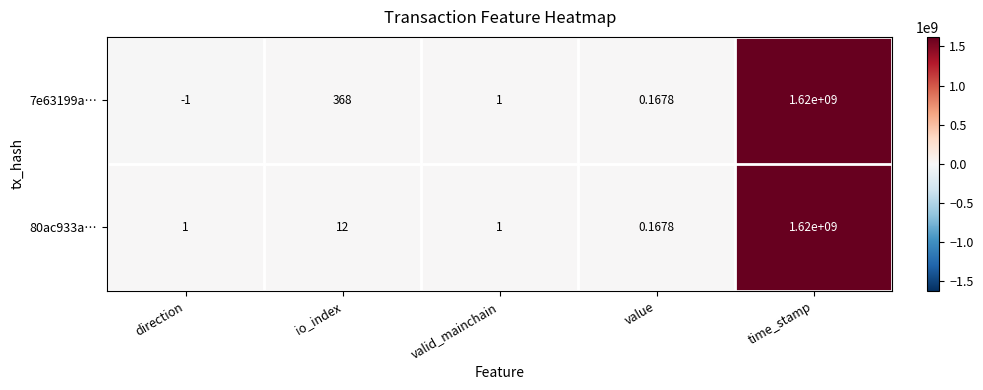

Is the value of 80ac933a… at direction greater than the value of 7e63199a… at direction?

Yes